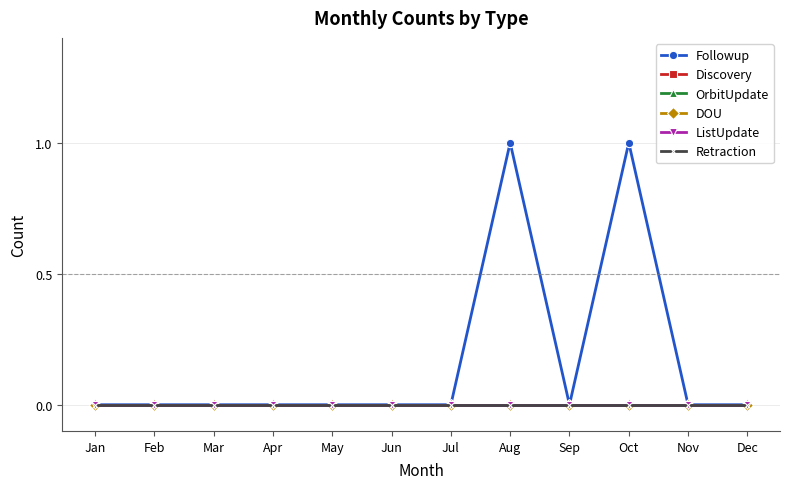

Does the chart have visible grid lines?

Yes